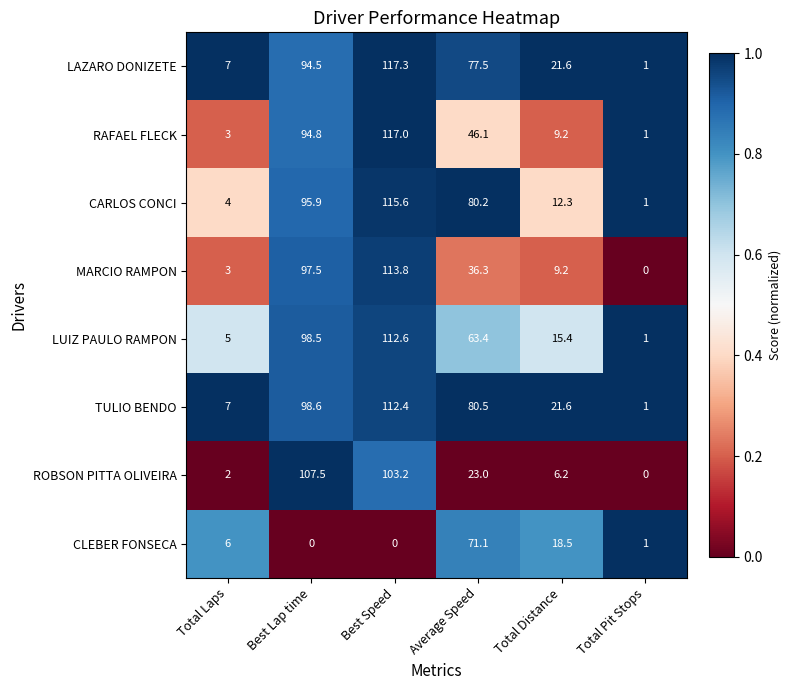

Which series has the largest total across all categories?

TULIO BENDO